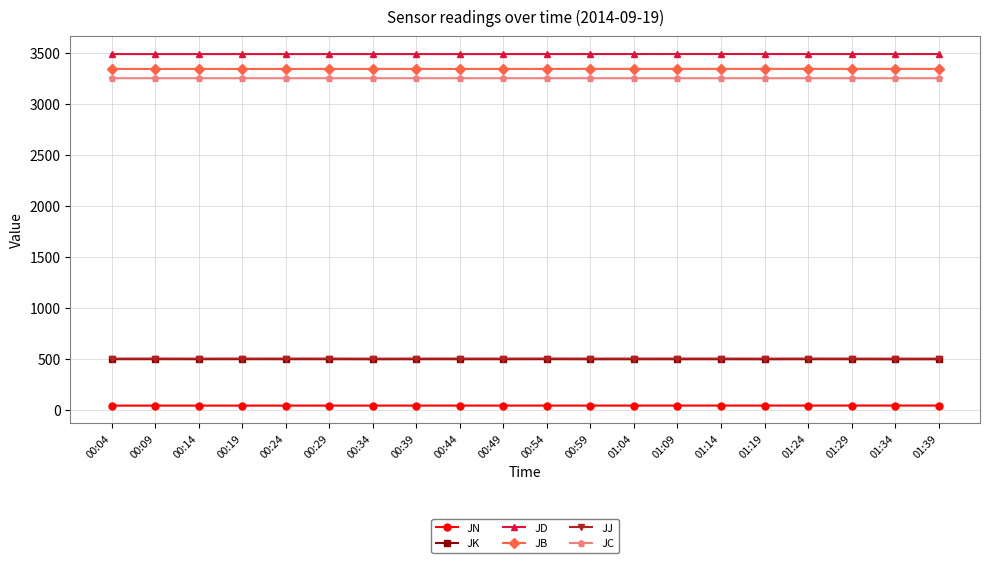

The JB series shows 3342.9 at 01:14. True or false?

True